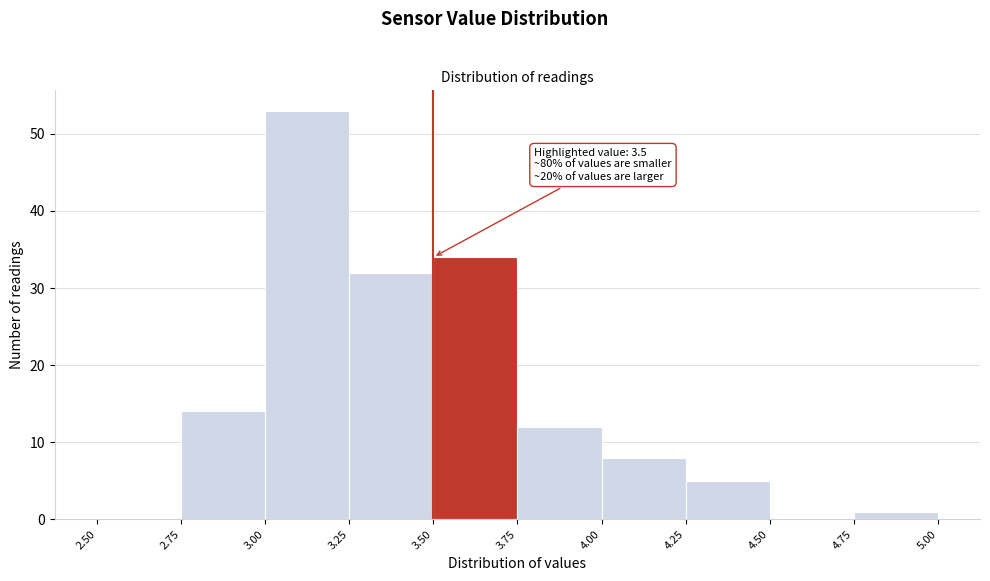

Over which range of the x-axis is the bar tallest?

3.00 to 3.25